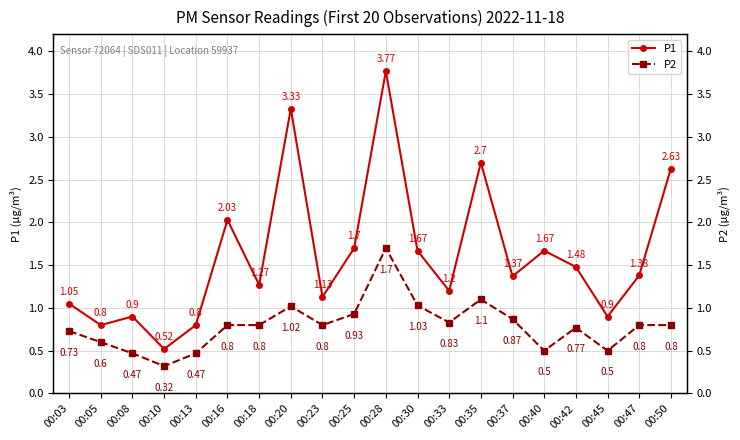

At how many categories does at least one series exceed 2?

5